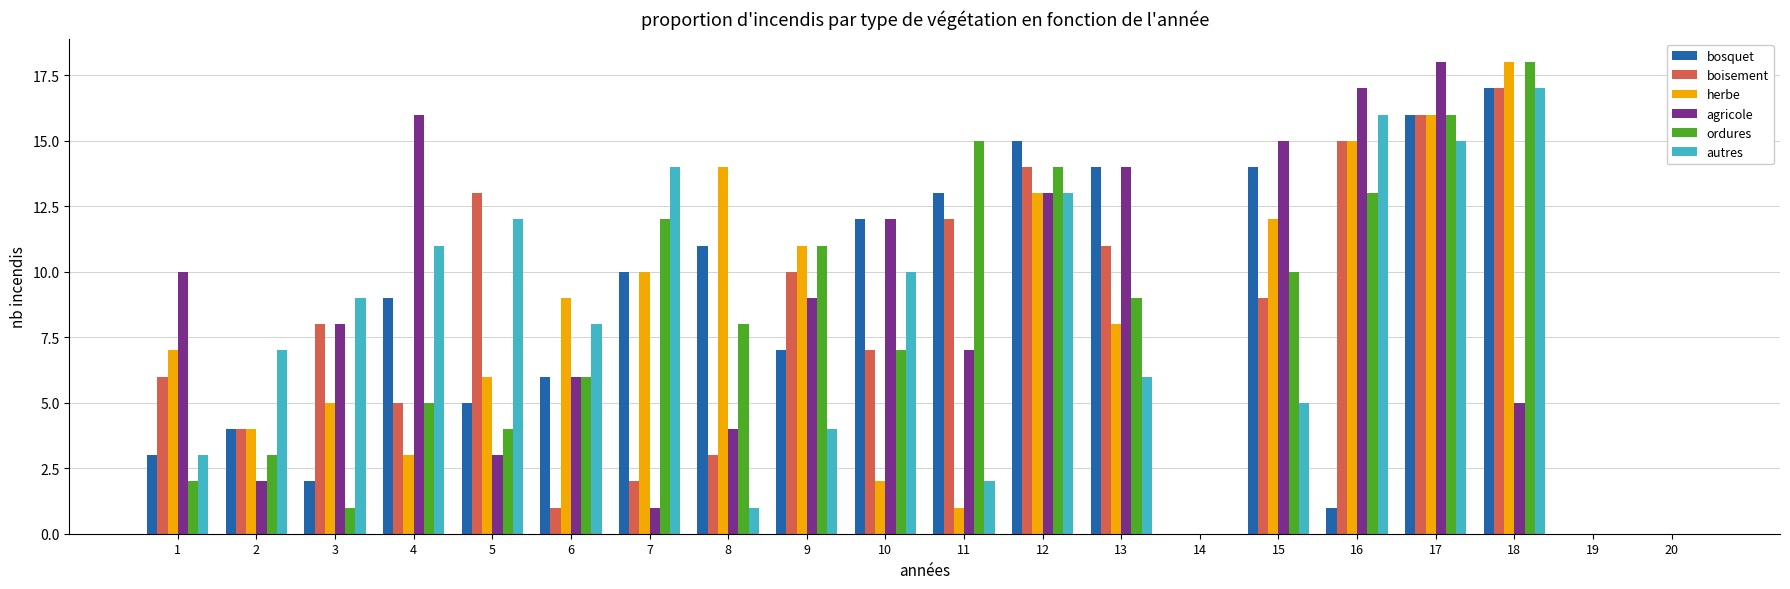

What is the maximum value shown in the chart?

18